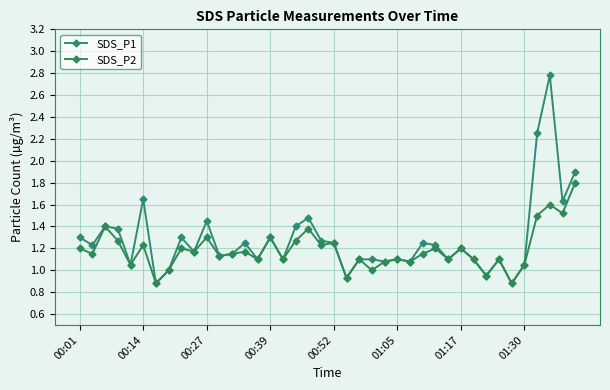

How many lines are shown in the chart?

2